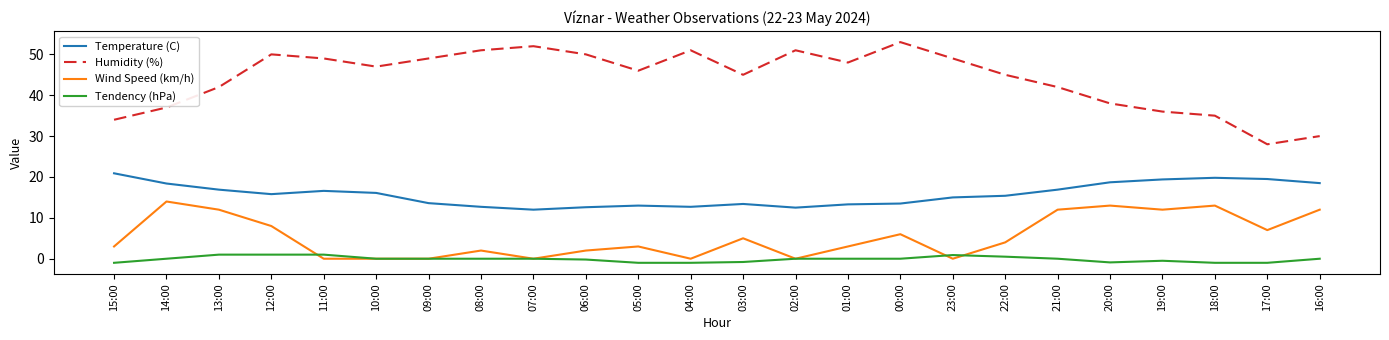

List the series in order of their peak value, highest first.

Humidity (%), Temperature (C), Wind Speed (km/h), Tendency (hPa)